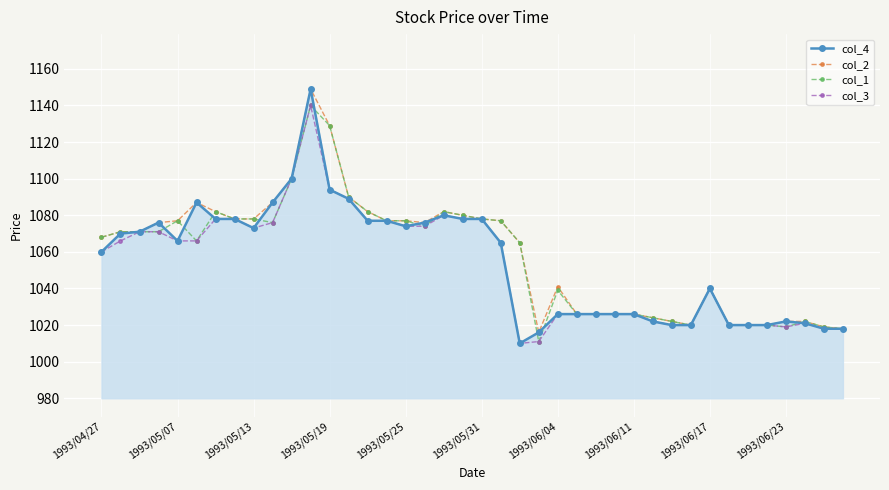

What is the average value of the col_1 series?

1057